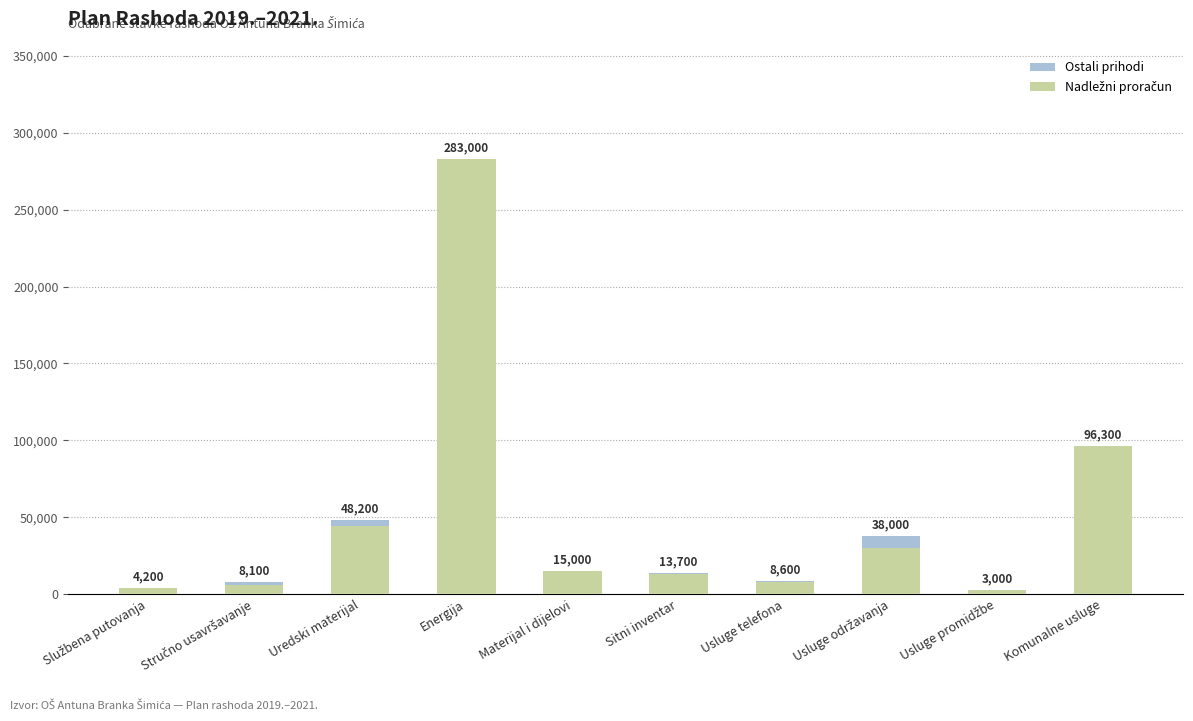

Does the chart contain stacked bars?

Yes